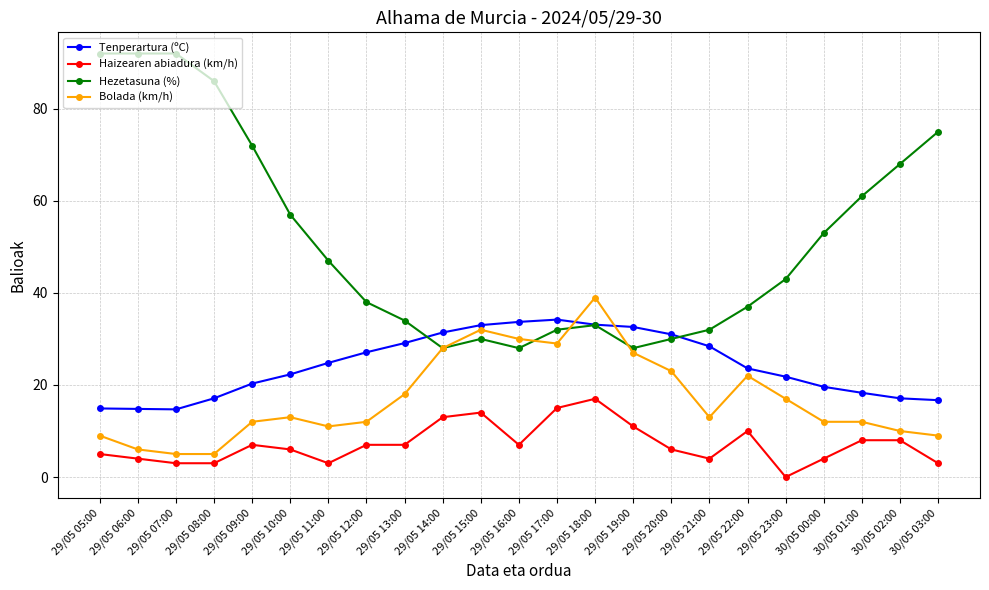

True or false: Bolada (km/h) has a value of 27.0 at 29/05 19:00.

True